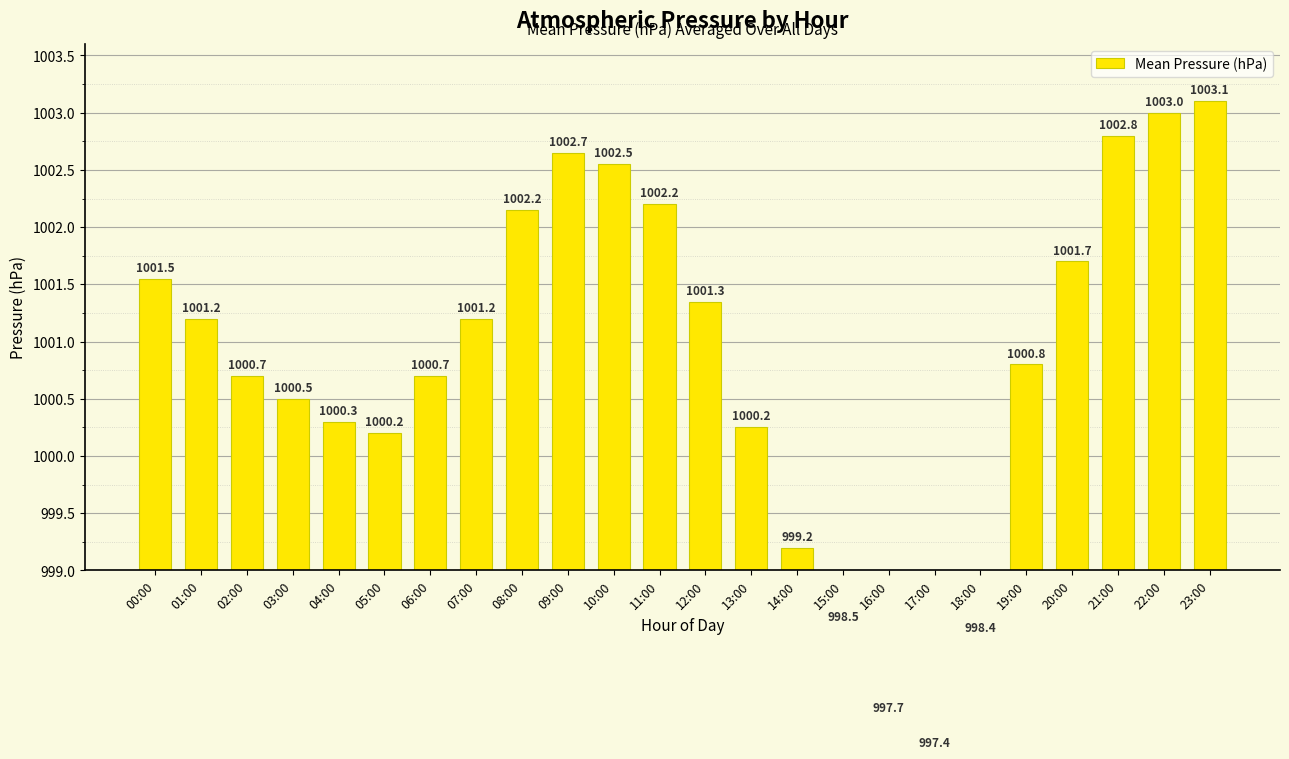

How many data points does each series have?

24